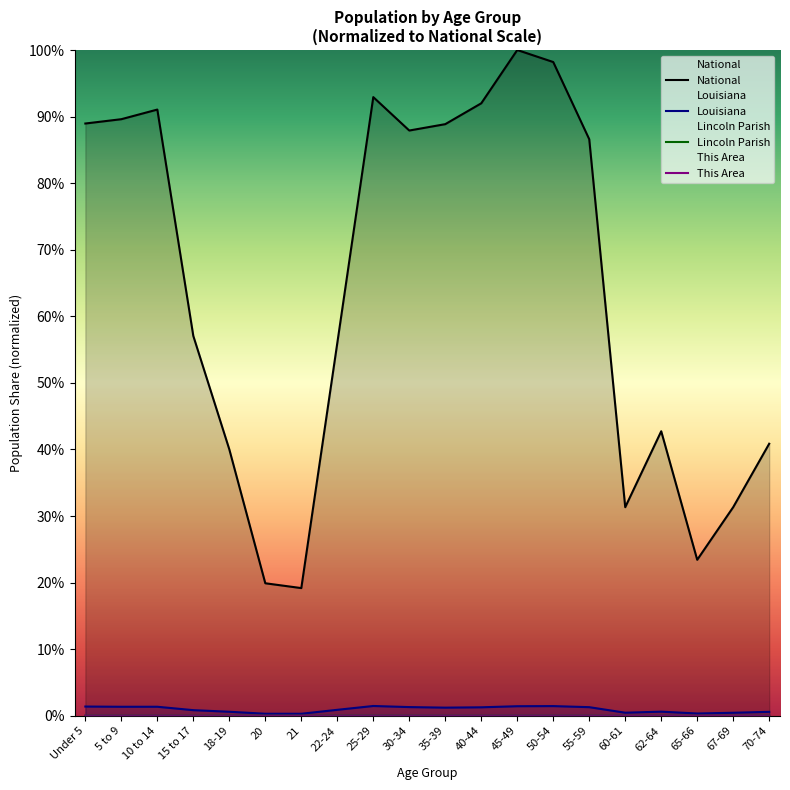

At 50-54, list the series in order from smallest to largest.

This Area, Lincoln Parish, Louisiana, National